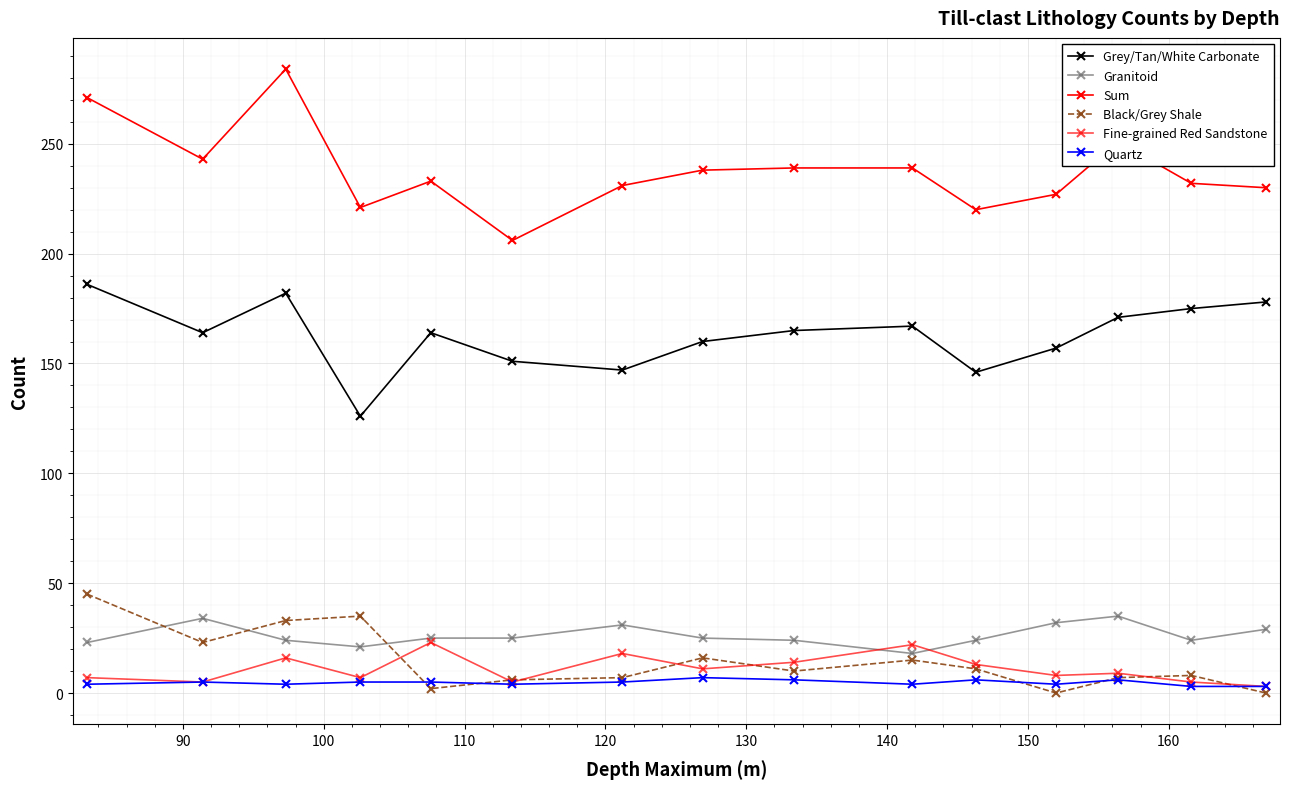

How many interior local peaks does the Sum series have?

3